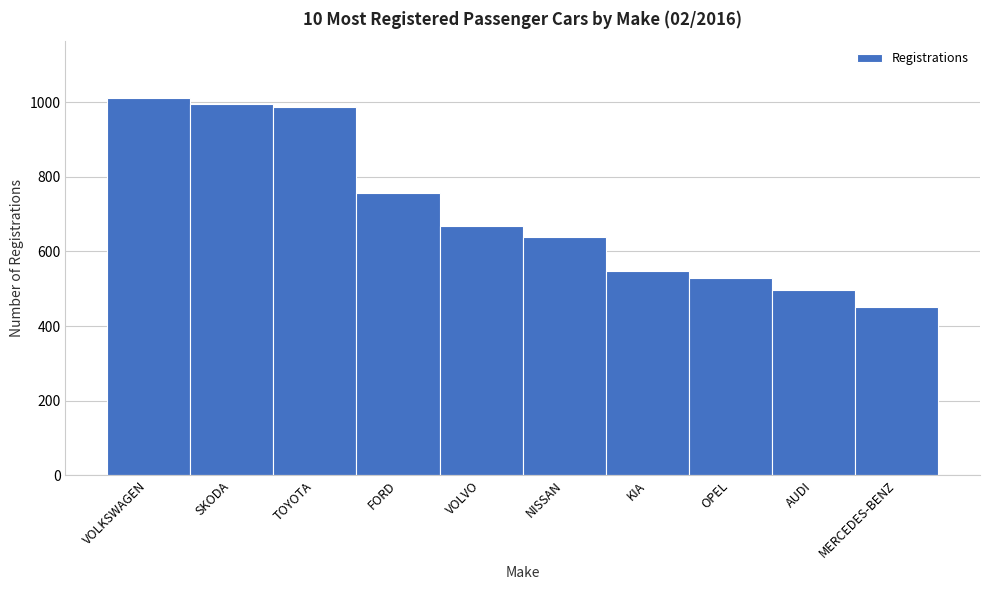

Reading left to right, list all the values displayed in this chart.

VOLKSWAGEN=1012	SKODA=995	TOYOTA=987	FORD=758	VOLVO=667	NISSAN=639	KIA=548	OPEL=528	AUDI=496	MERCEDES-BENZ=451